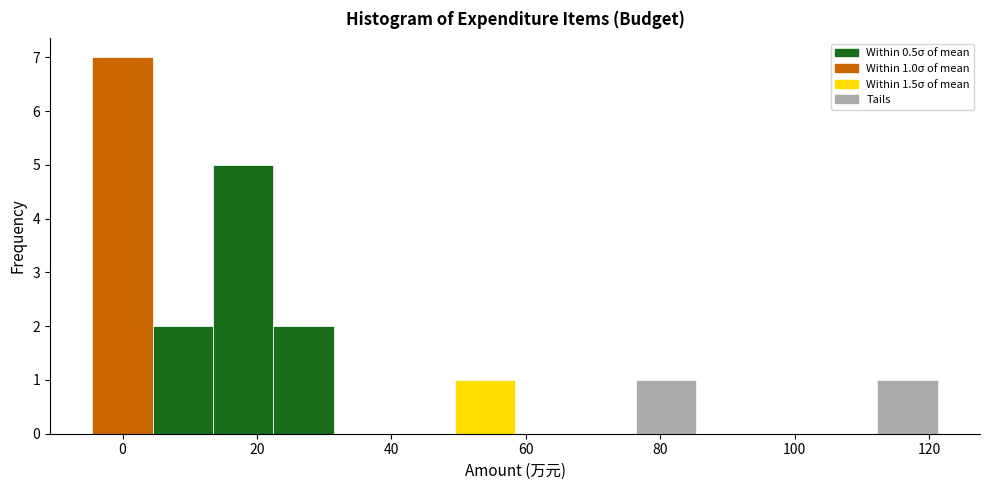

Over which range of the x-axis is the bar tallest?

-4 to 4